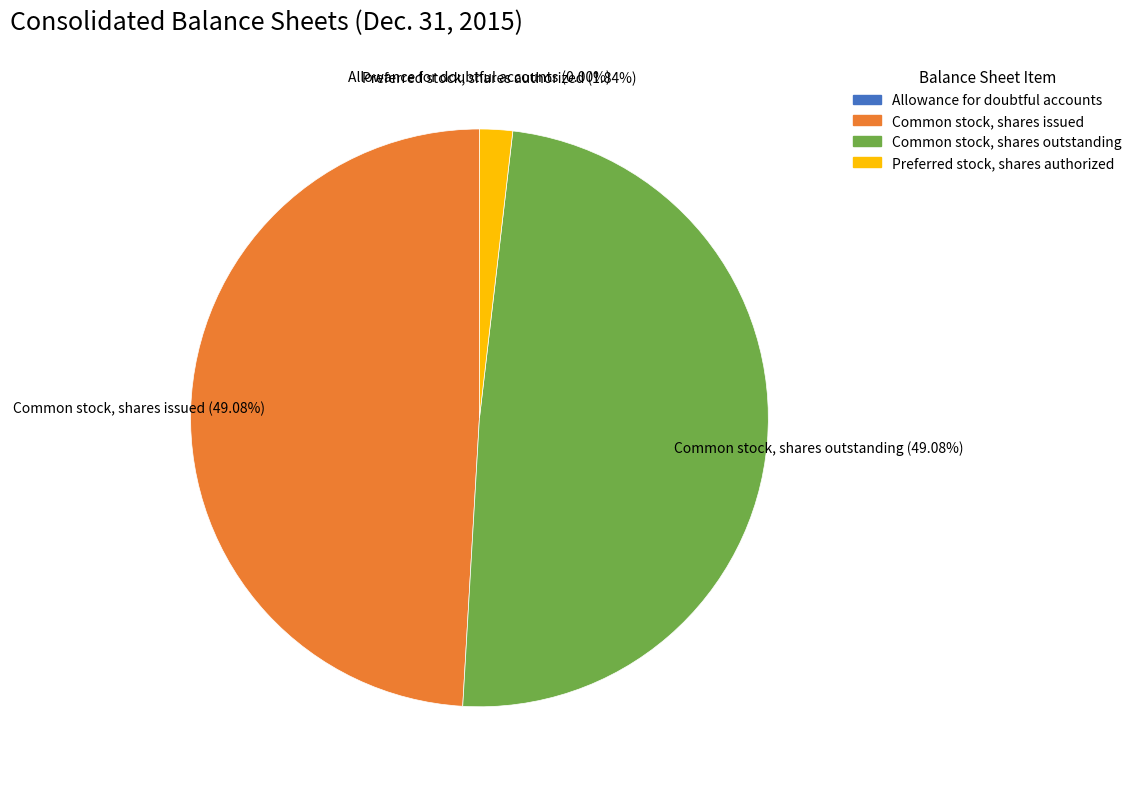

To the nearest percent, what is the combined percentage of Common stock, shares outstanding and Common stock, shares issued?

98%